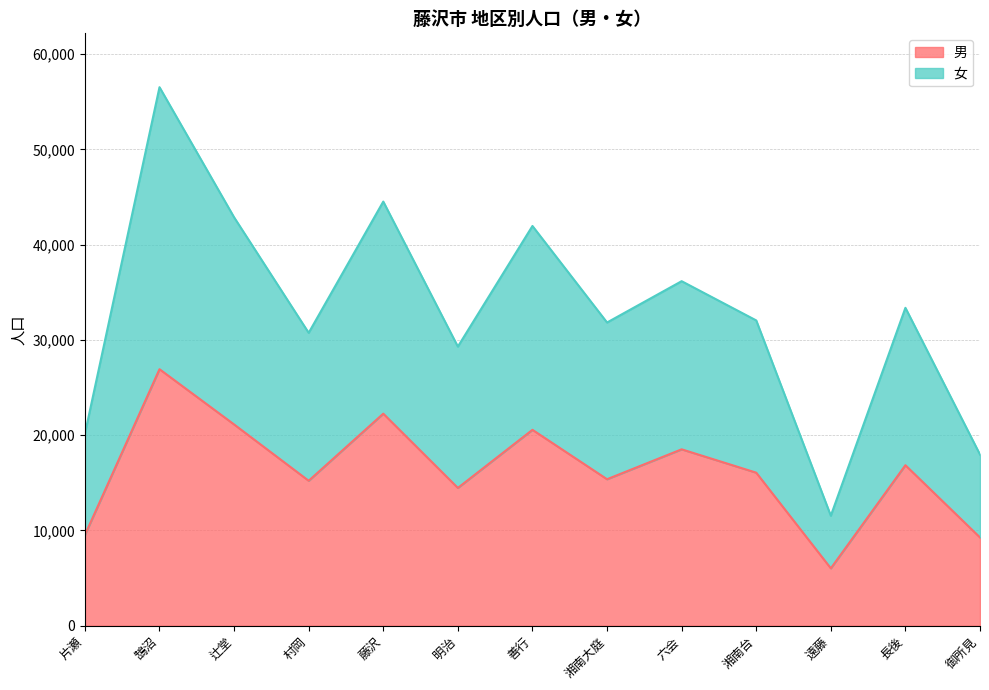

What is the approximate value of 男 at 湘南大庭?

15381